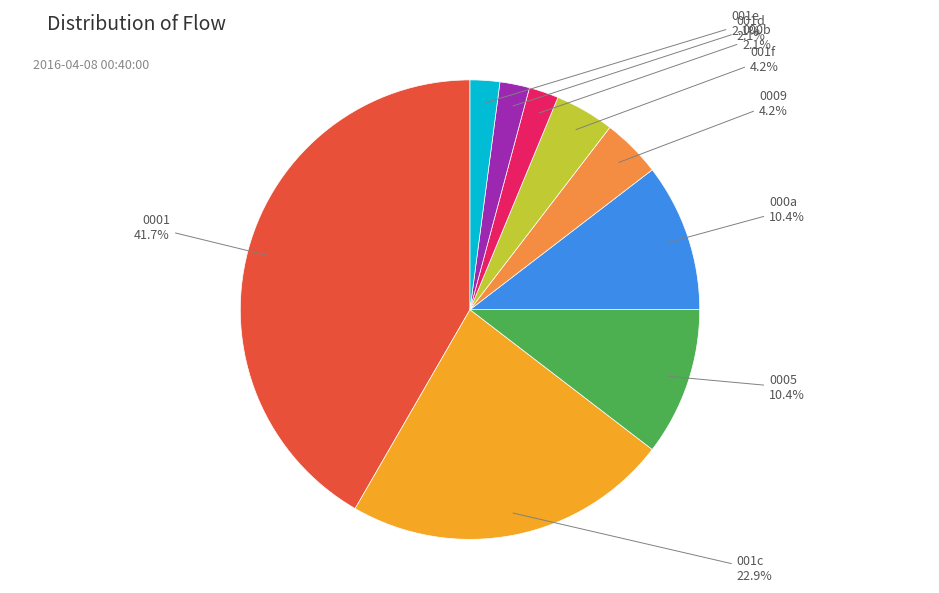

To the nearest percent, what is the average slice percentage?

11%